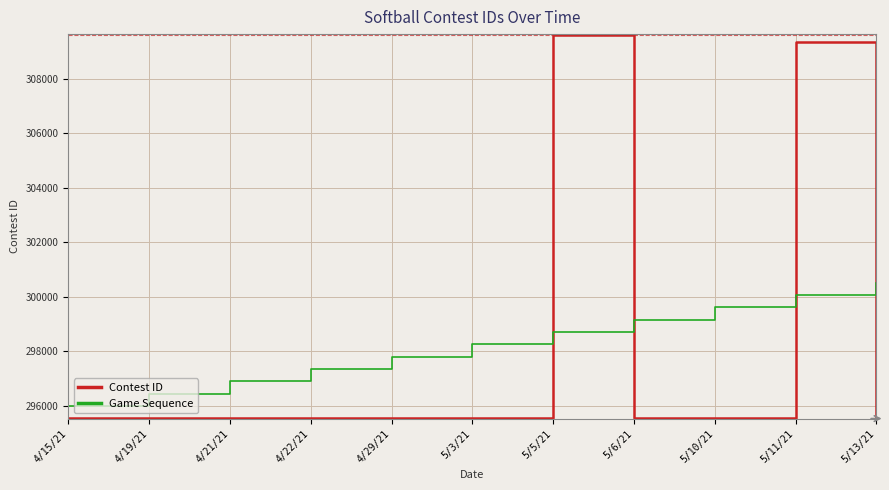

True or false: Game Sequence has more than 2 points higher than both neighbors.

False